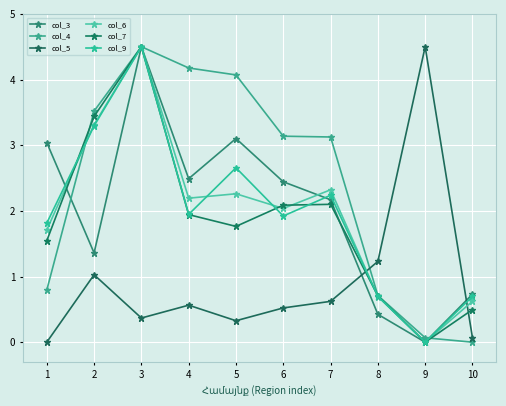

After their last crossing, which series has the higher values: col_6 or col_7?

col_7